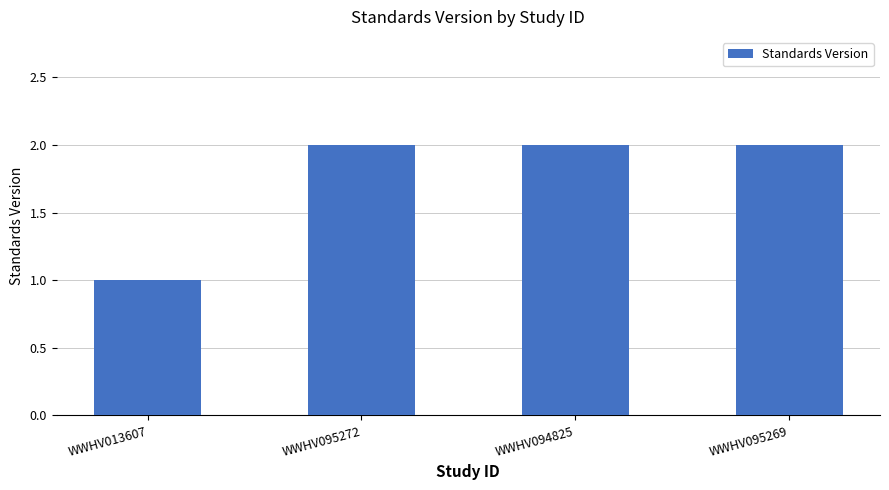

How many values are between 2 and 3?

3